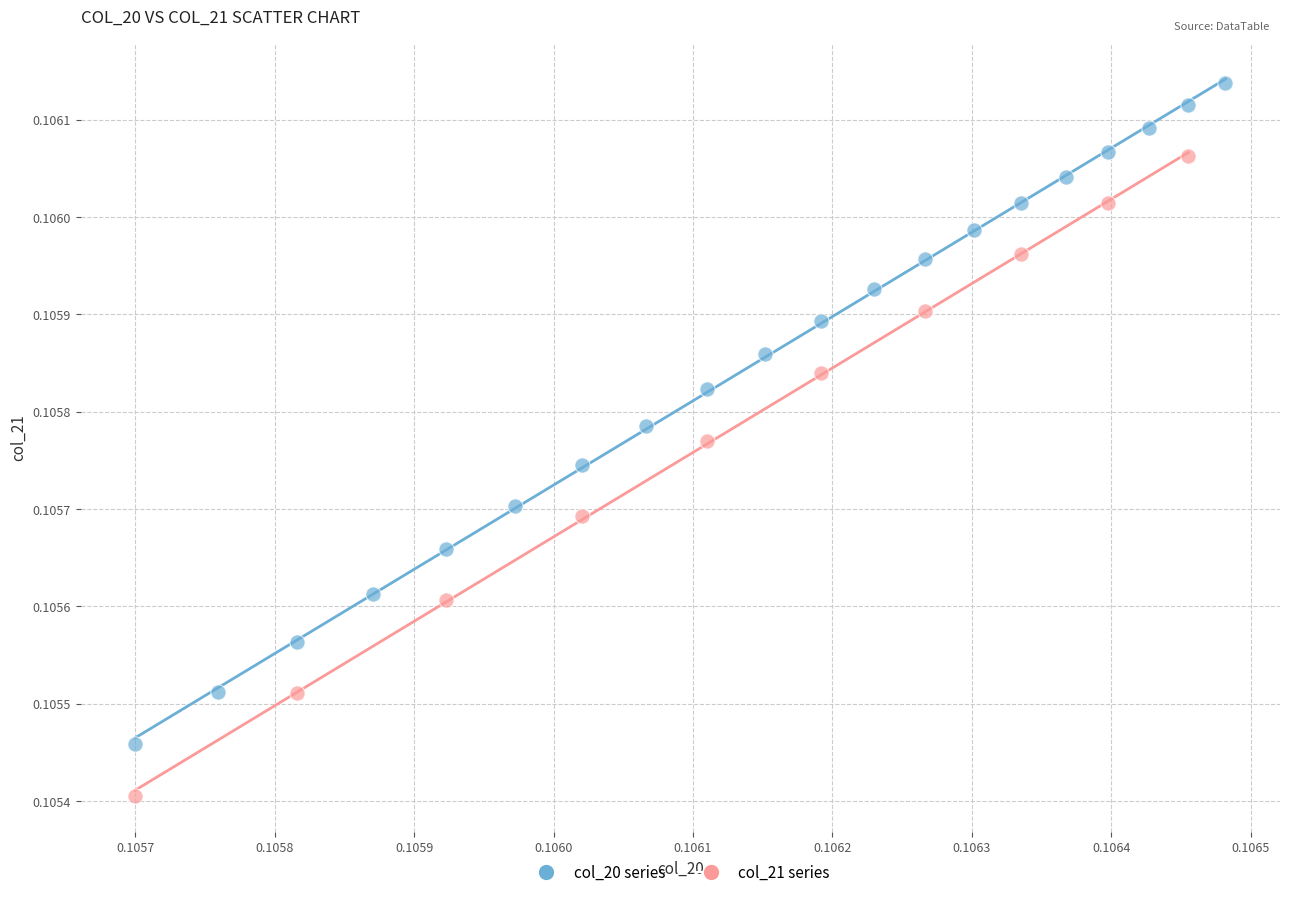

Which series contains the lowest Y value?

col_21 series